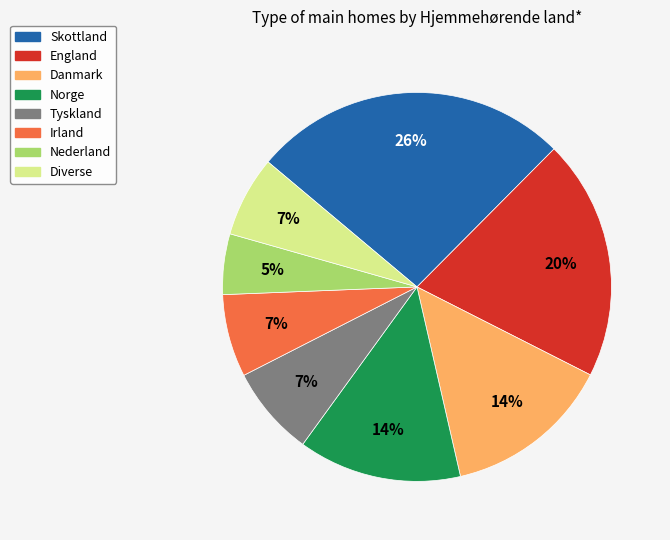

What percentage is the Norge slice, to the nearest percent?

14%